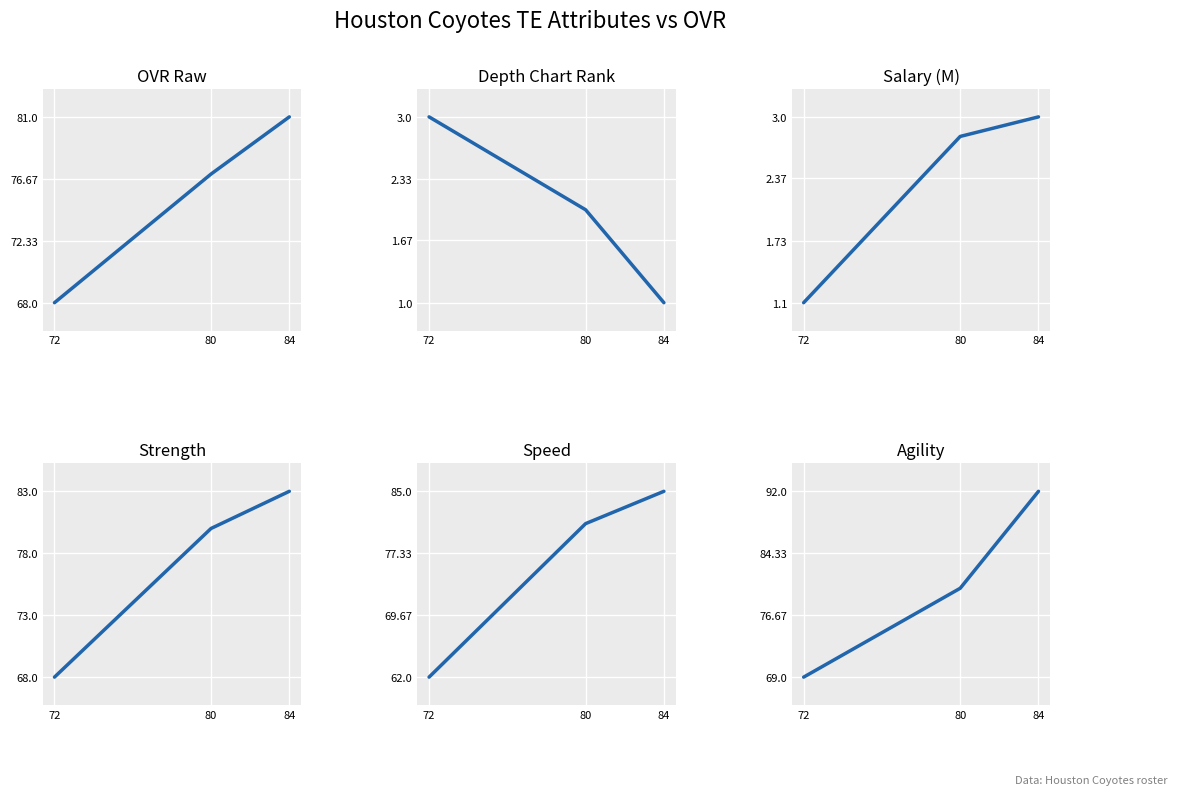

Does the chart display data point markers on the line(s)?

No